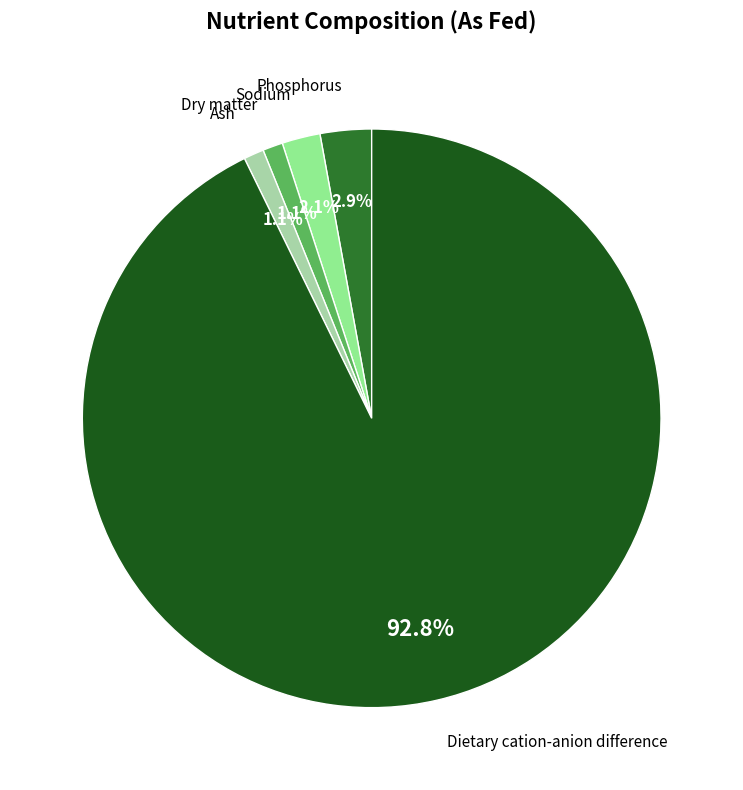

Is there a majority slice in this chart?

Yes